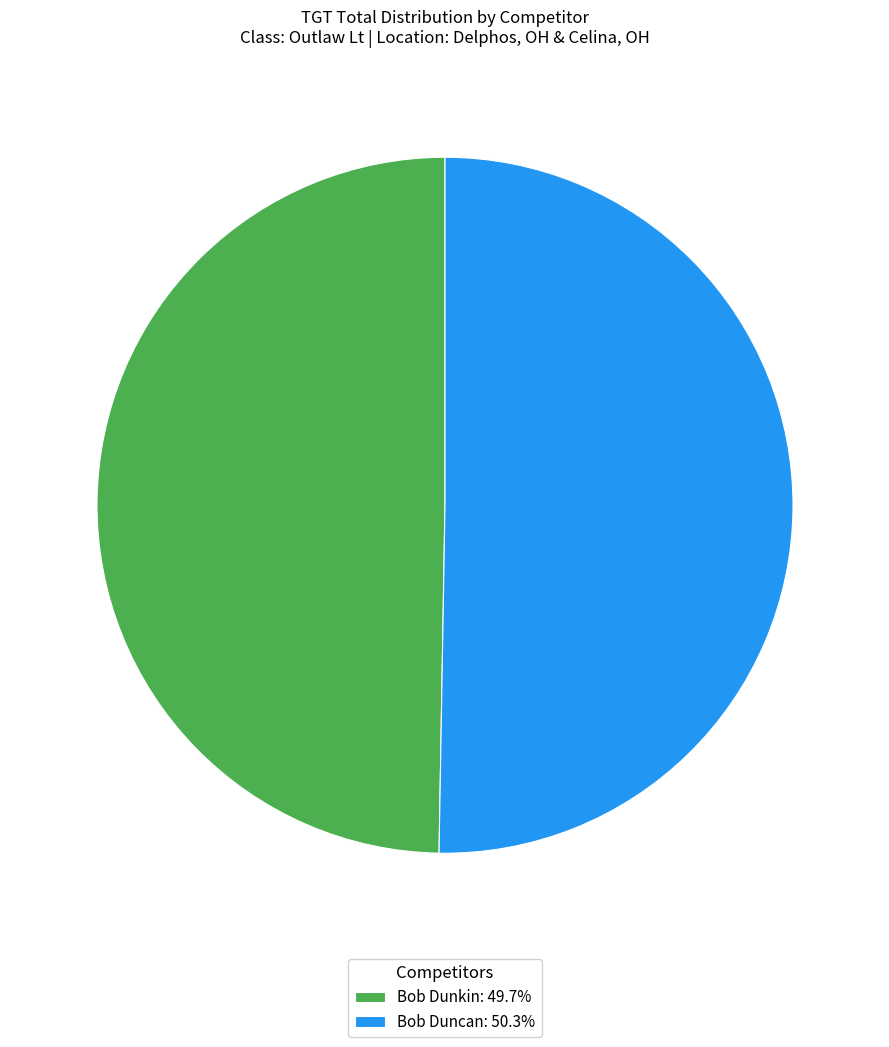

Does any single category account for the majority?

Yes